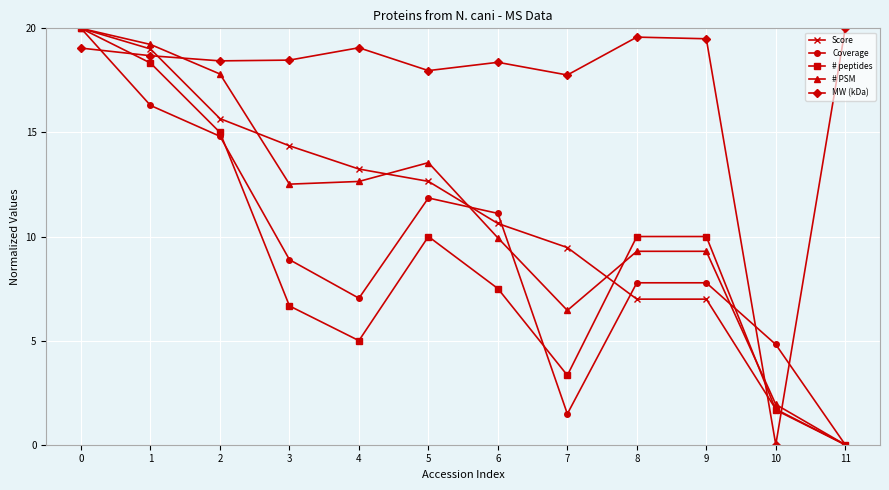

The MW (kDa) series shows 30.7 at 2. True or false?

False